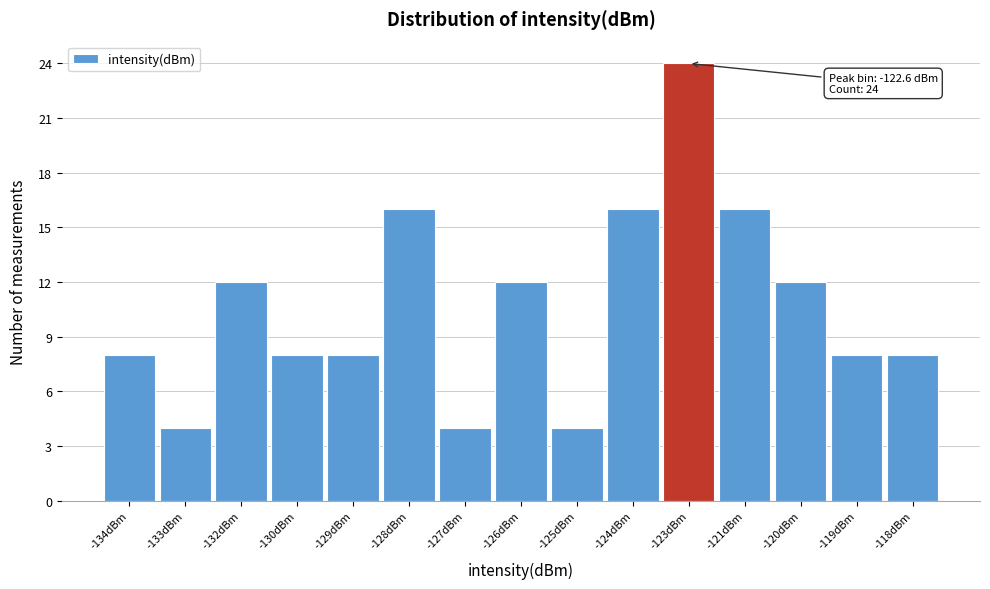

Reading right to left, extract all data points from this chart.

8	8	12	16	24	16	4	12	4	16	8	8	12	4	8